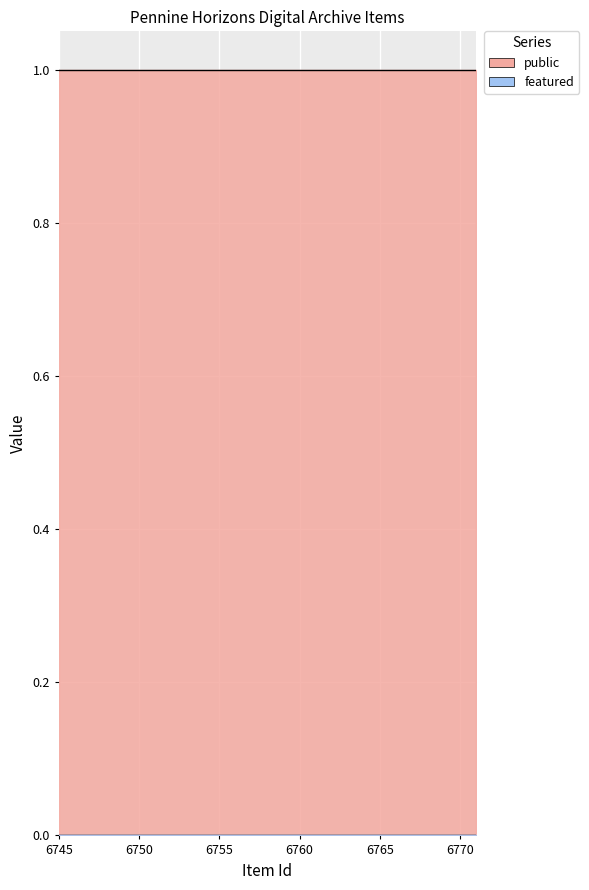

How many categories are shown in the chart?

25